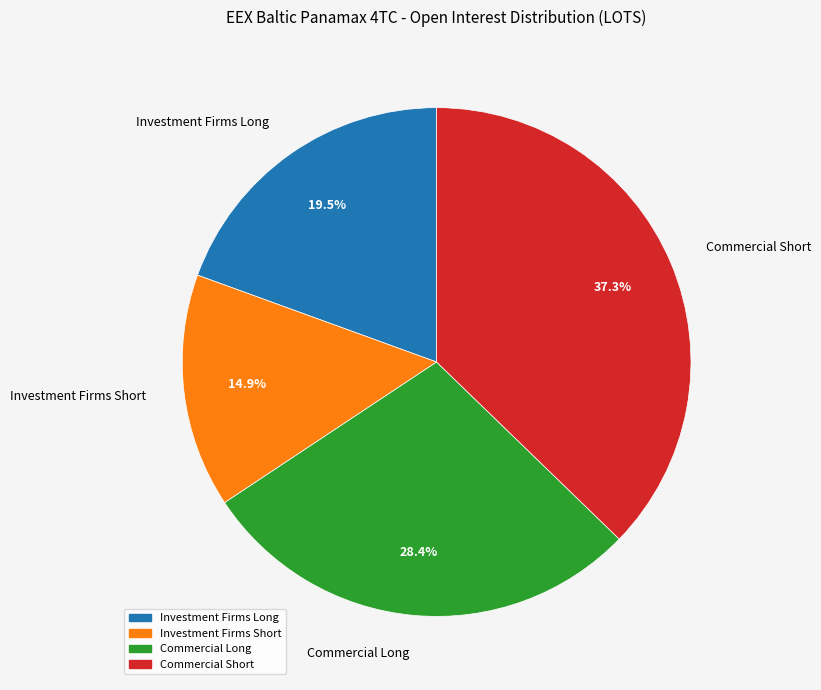

To the nearest percent, what is the average slice percentage?

25%